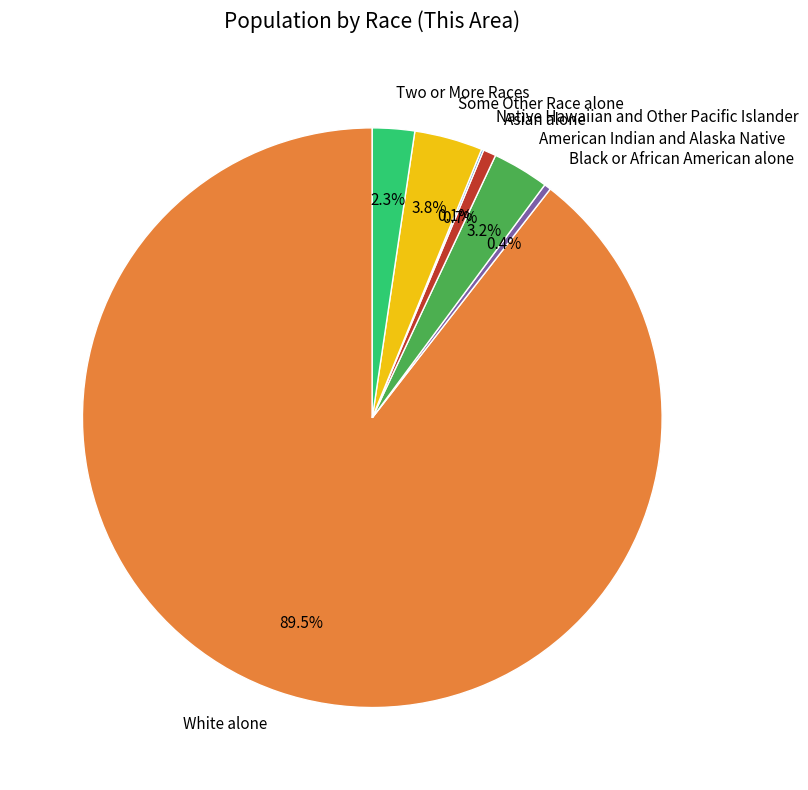

What is the largest slice in the pie chart?

White alone